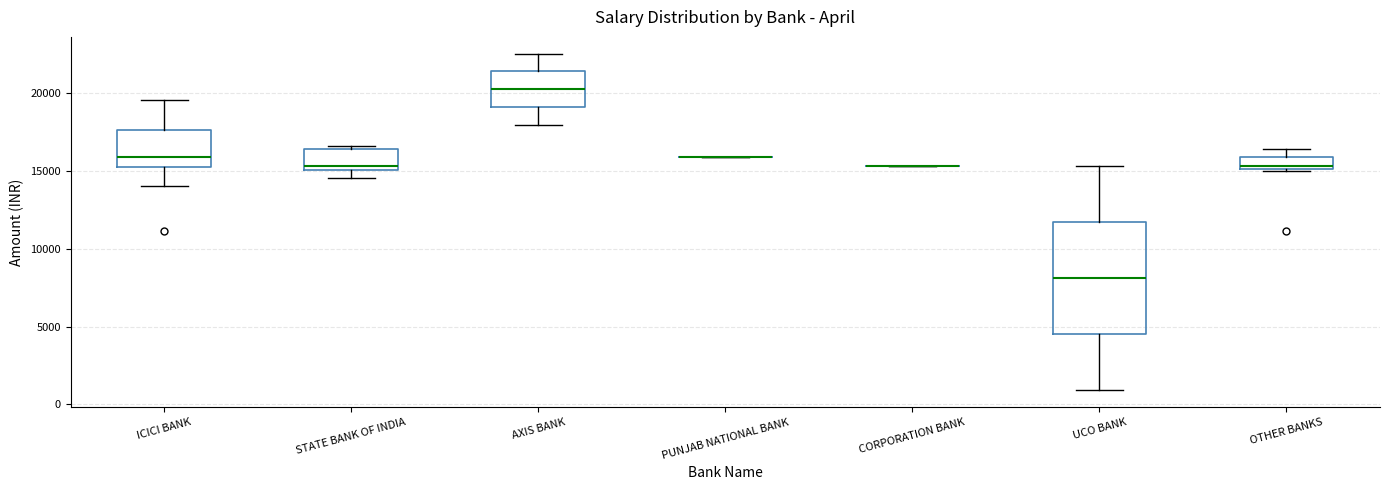

Where does the median line of the box for ICICI BANK sit on the y-axis? The values are not printed on the chart, so give them approximately, as read against the axis.

16000